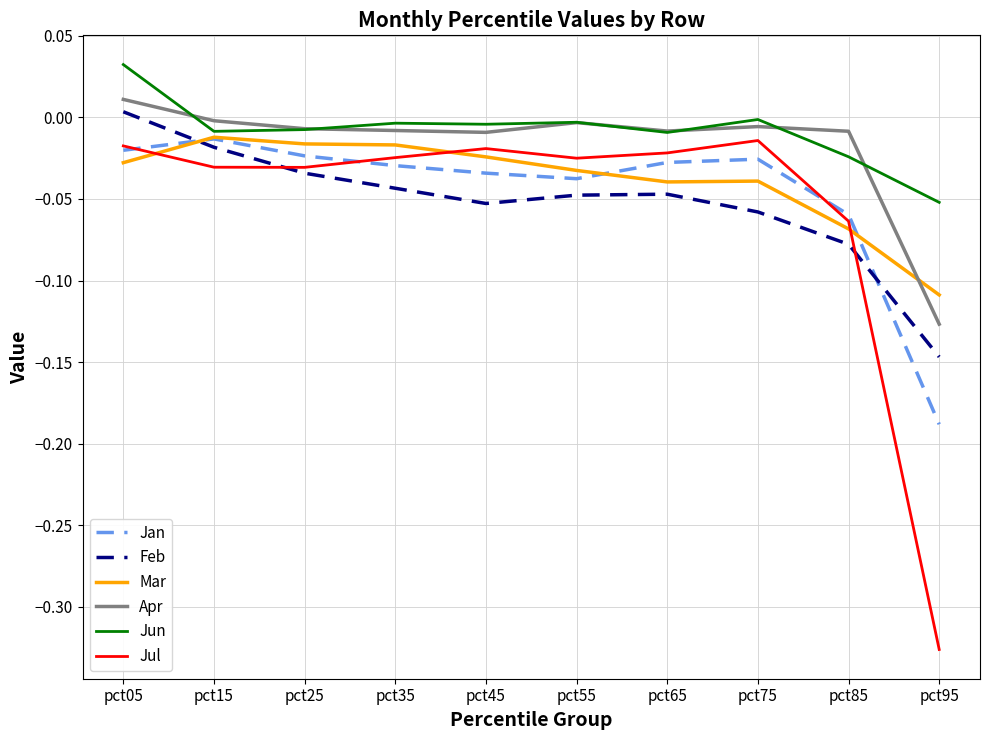

Is the value of Jun at pct05 greater than the value of Jul at pct55?

Yes